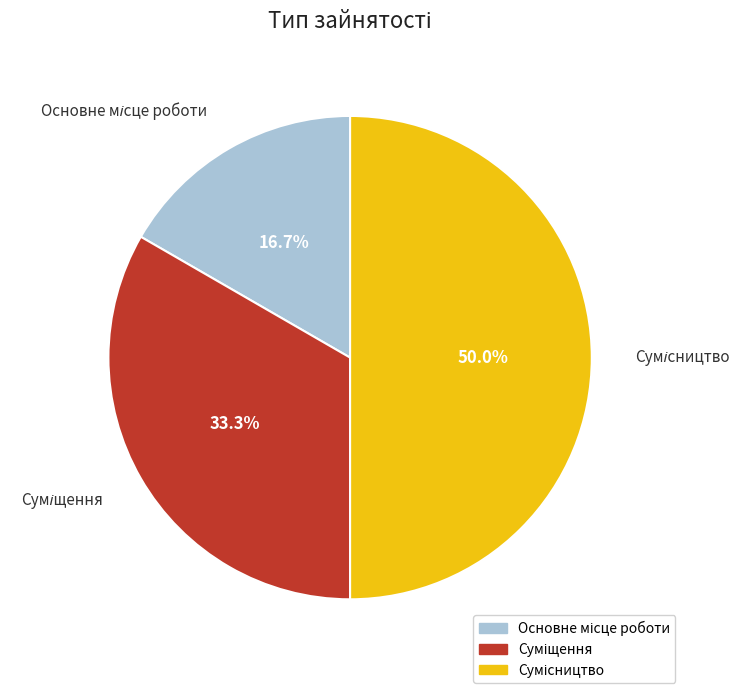

Is Основне місце роботи the majority of the pie?

No